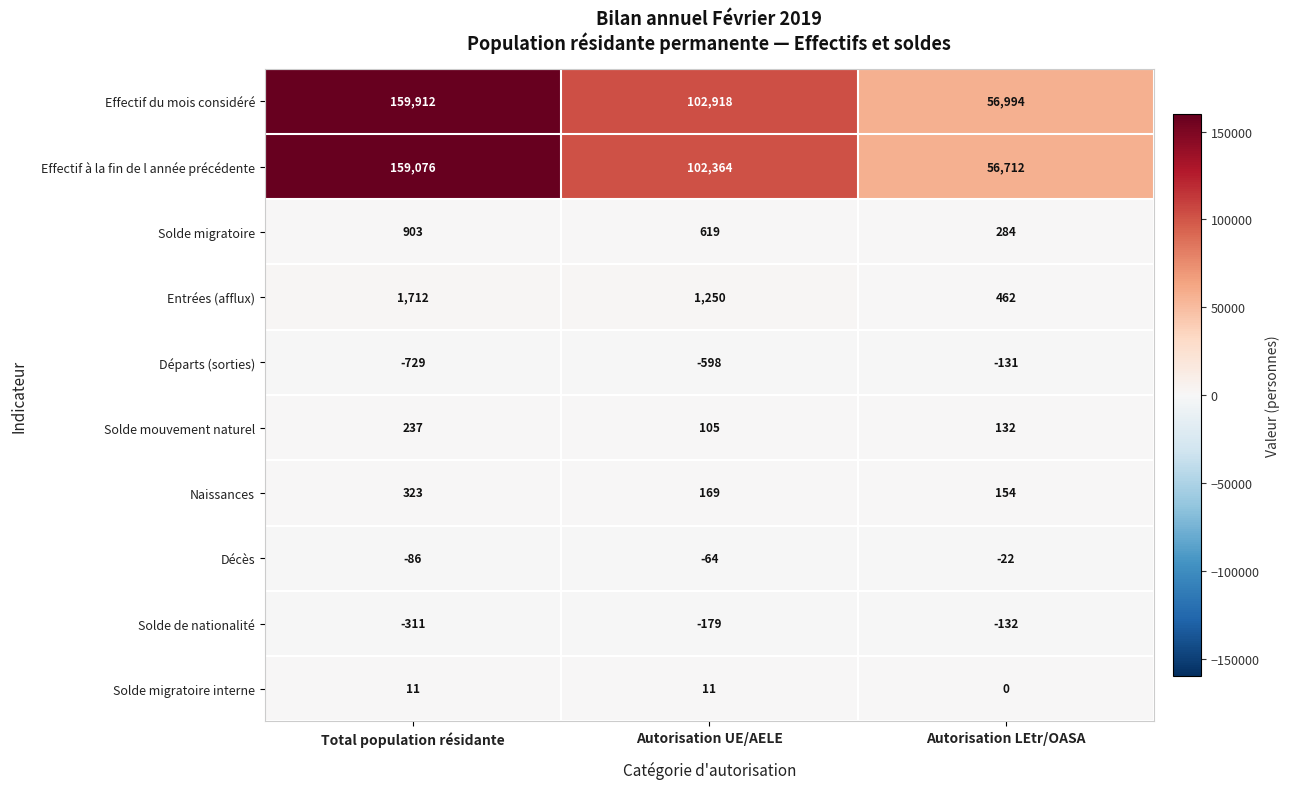

Which series has the largest total across all categories?

Effectif du mois considéré